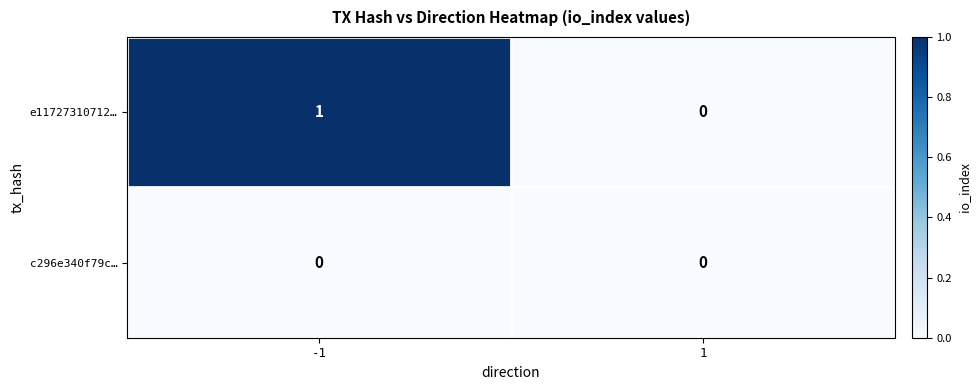

Which series has the largest range (max minus min)?

e11727310712…